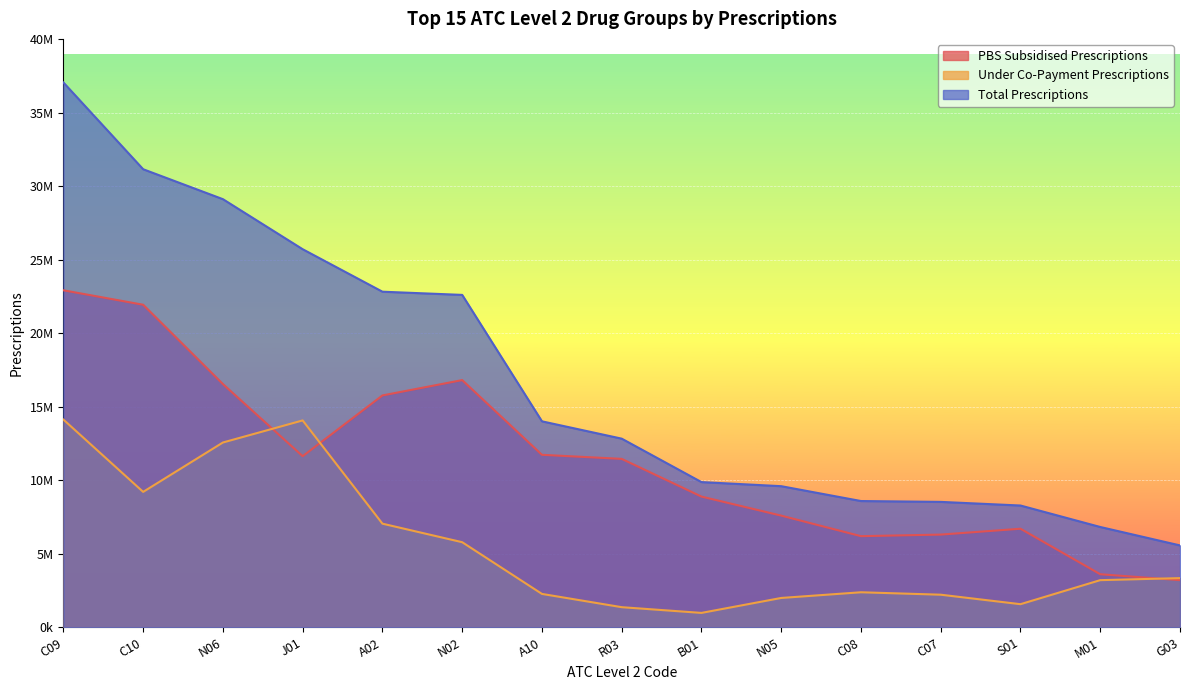

Which series changed the most between J01 and S01?

Total Prescriptions